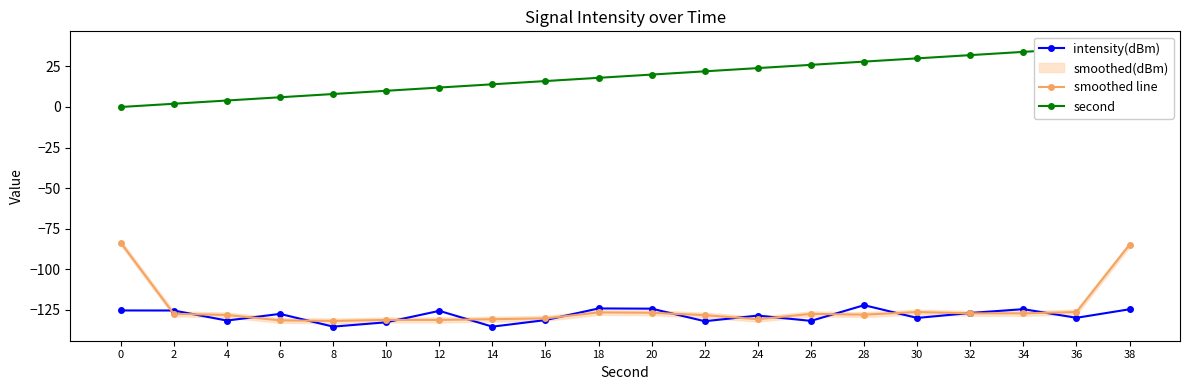

Which series has the largest range (max minus min)?

smoothed line